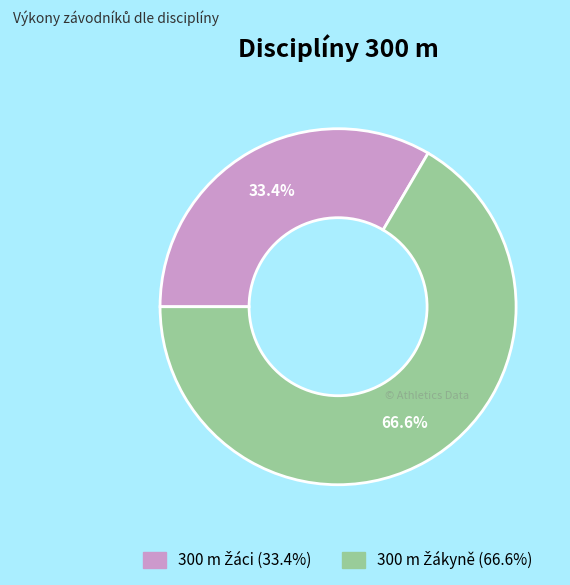

Is there any slice that represents more than half of the pie?

Yes